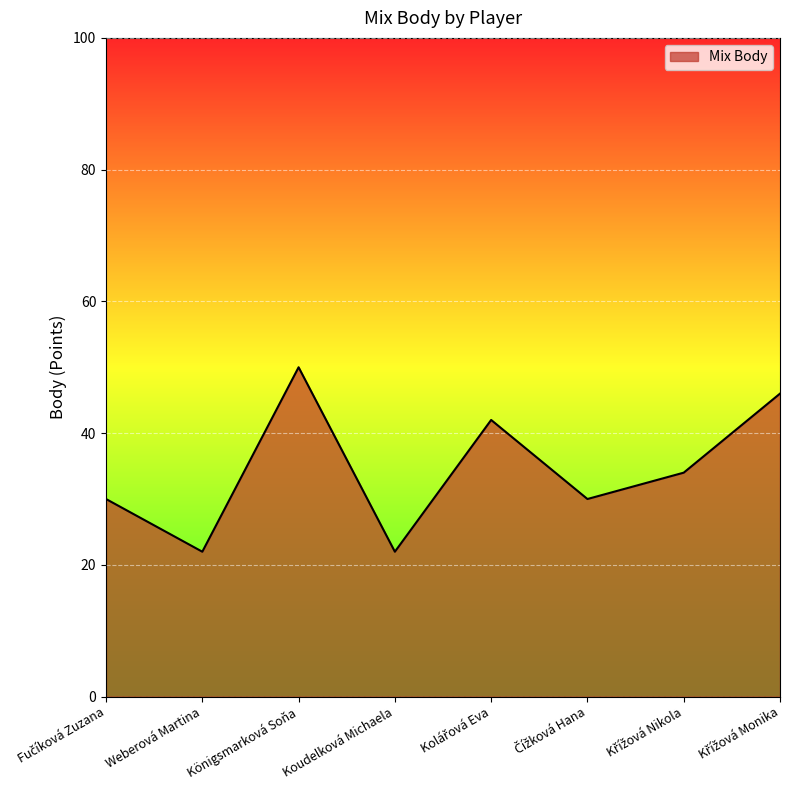

True or false: the data has more than 1 interior local peaks.

True